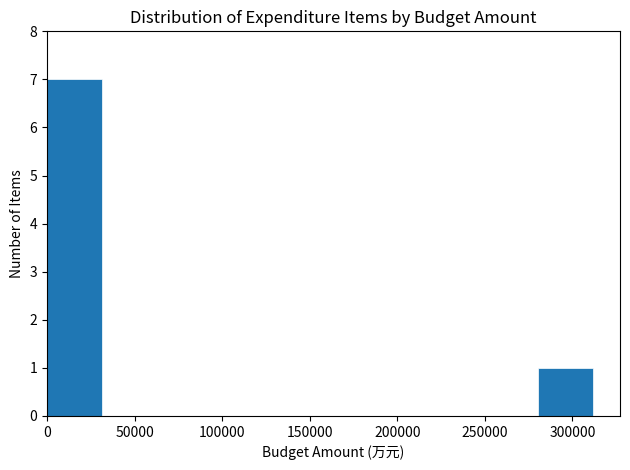

Reading left to right, transcribe this chart: for each bar, give the range it covers on the x-axis and its height. Neither the bar edges nor the heights are printed on the chart, so give them approximately, as read against the axes.

0 to 30000: 7
30000 to 60000: 0
60000 to 95000: 0
95000 to 125000: 0
125000 to 155000: 0
155000 to 185000: 0
185000 to 220000: 0
220000 to 250000: 0
250000 to 280000: 0
280000 to 310000: 1